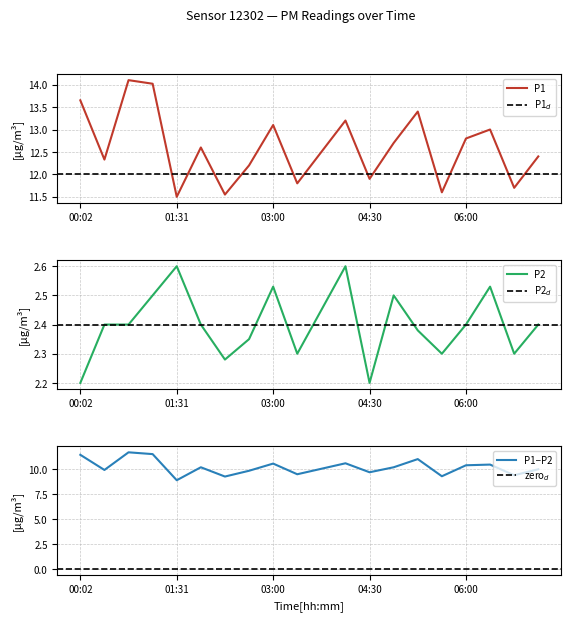

Which label corresponds to the largest value in the chart?

00:46